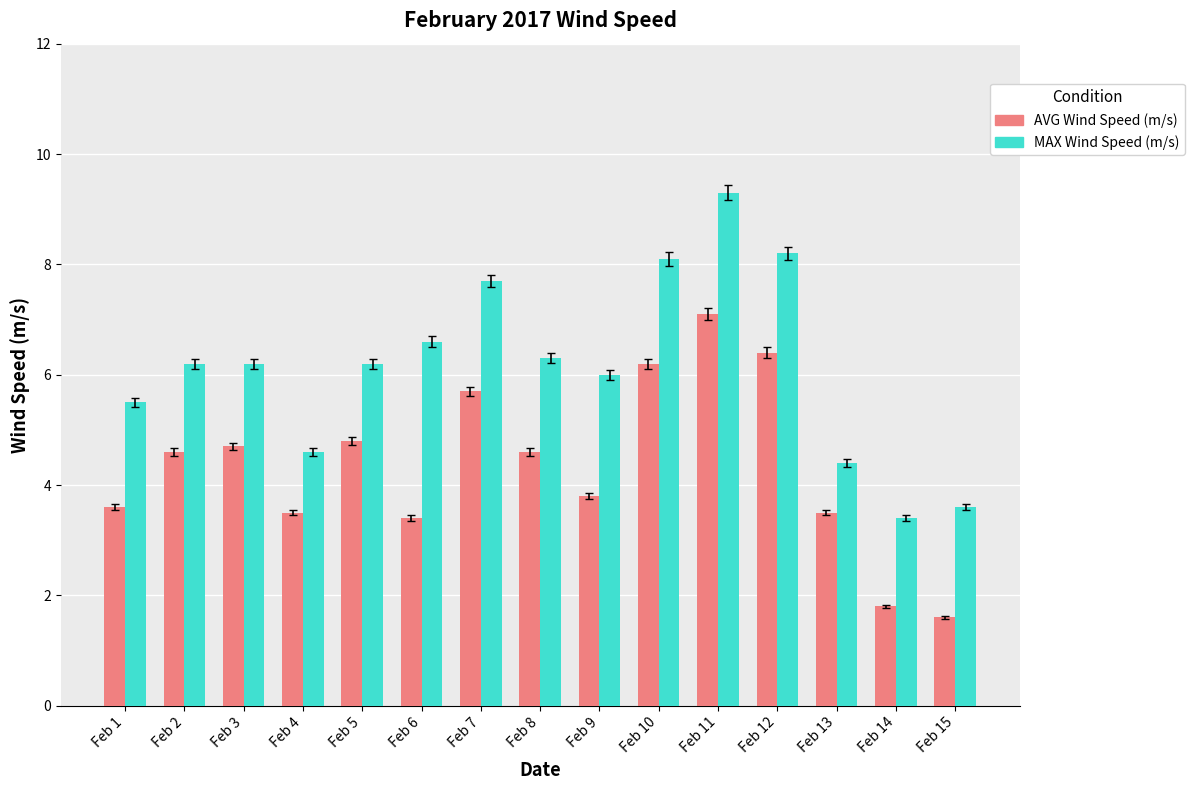

Reading right to left, list all the values displayed in this chart.

AVG Wind Speed (m/s): Feb 15=1.6	Feb 14=1.8	Feb 13=3.5	Feb 12=6.4	Feb 11=7.1	Feb 10=6.2	Feb 9=3.8	Feb 8=4.6	Feb 7=5.7	Feb 6=3.4	Feb 5=4.8	Feb 4=3.5	Feb 3=4.7	Feb 2=4.6	Feb 1=3.6
MAX Wind Speed (m/s): Feb 15=3.6	Feb 14=3.4	Feb 13=4.4	Feb 12=8.2	Feb 11=9.3	Feb 10=8.1	Feb 9=6.0	Feb 8=6.3	Feb 7=7.7	Feb 6=6.6	Feb 5=6.2	Feb 4=4.6	Feb 3=6.2	Feb 2=6.2	Feb 1=5.5